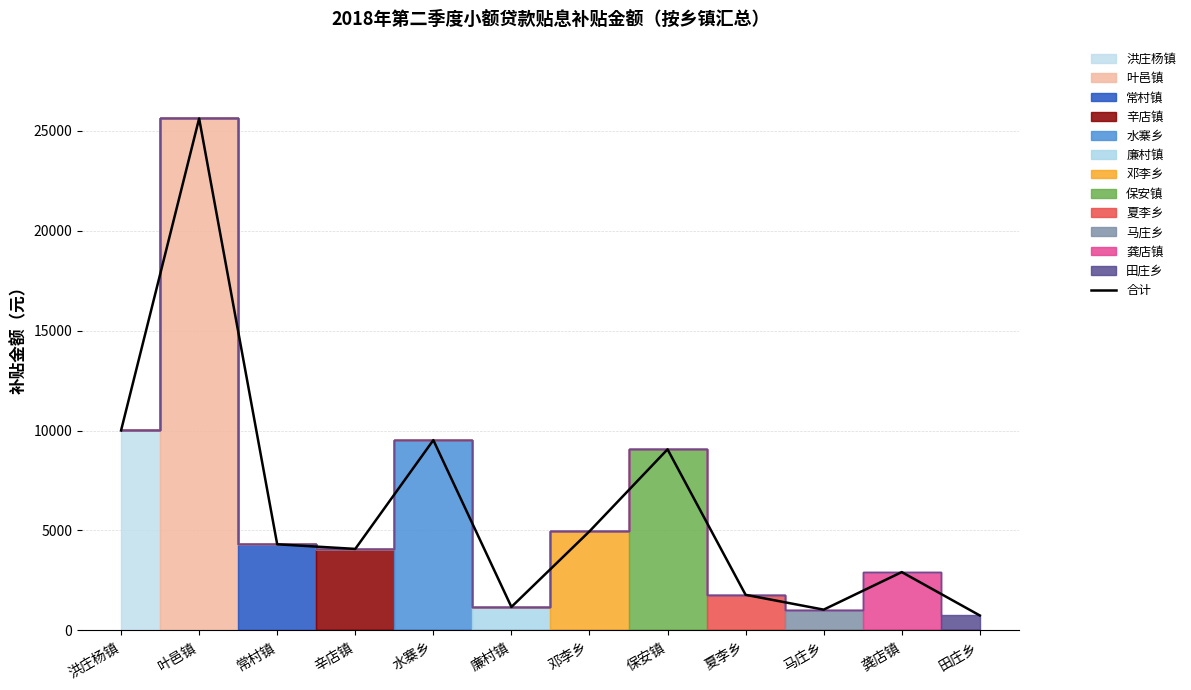

Is it true that 合计 equals 8346 at 邓李乡?

False